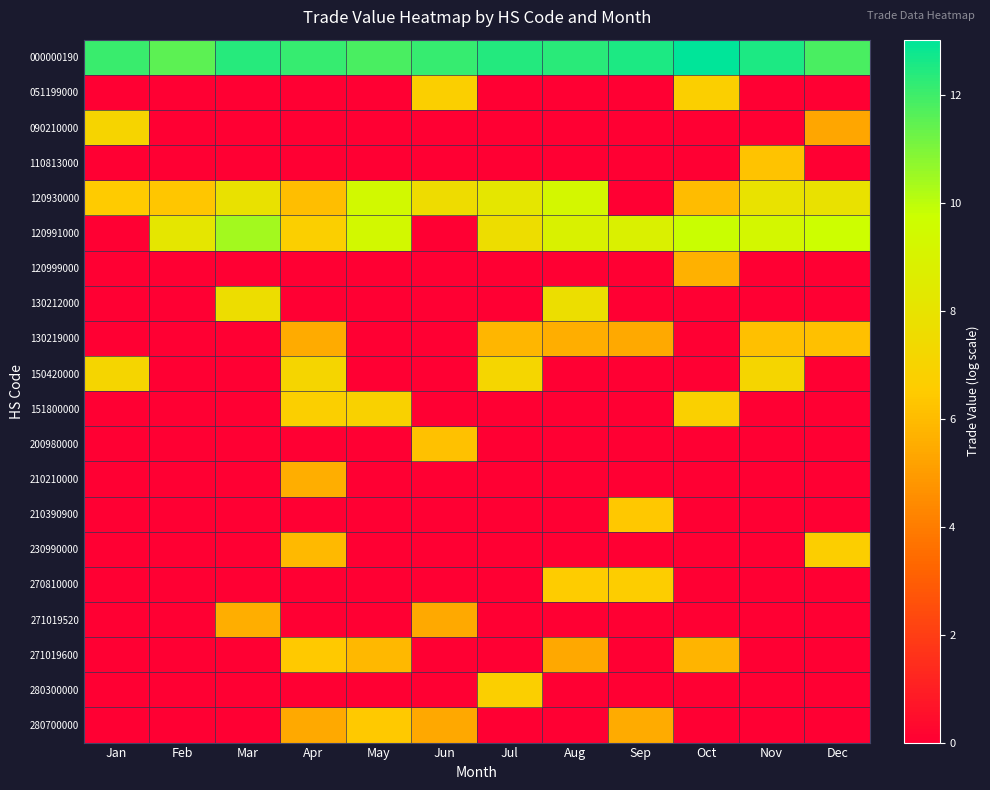

Reading right to left, what are all the values shown in this chart?

000000190: Dec=11.8	Nov=12.5	Oct=13.0	Sep=12.5	Aug=12.3	Jul=12.4	Jun=12.1	May=11.8	Apr=12.1	Mar=12.4	Feb=11.5	Jan=12.1
051199000: Dec=0.0	Nov=0.0	Oct=6.7	Sep=0.0	Aug=0.0	Jul=0.0	Jun=6.8	May=0.0	Apr=0.0	Mar=0.0	Feb=0.0	Jan=0.0
090210000: Dec=5.3	Nov=0.0	Oct=0.0	Sep=0.0	Aug=0.0	Jul=0.0	Jun=0.0	May=0.0	Apr=0.0	Mar=0.0	Feb=0.0	Jan=7.0
110813000: Dec=0.0	Nov=6.2	Oct=0.0	Sep=0.0	Aug=0.0	Jul=0.0	Jun=0.0	May=0.0	Apr=0.0	Mar=0.0	Feb=0.0	Jan=0.0
120930000: Dec=7.9	Nov=7.9	Oct=6.0	Sep=0.0	Aug=9.3	Jul=8.2	Jun=7.5	May=9.4	Apr=6.1	Mar=7.8	Feb=6.3	Jan=6.5
120991000: Dec=9.7	Nov=9.3	Oct=9.8	Sep=8.8	Aug=8.9	Jul=7.6	Jun=0.0	May=9.3	Apr=6.7	Mar=10.4	Feb=8.2	Jan=0.0
120999000: Dec=0.0	Nov=0.0	Oct=5.7	Sep=0.0	Aug=0.0	Jul=0.0	Jun=0.0	May=0.0	Apr=0.0	Mar=0.0	Feb=0.0	Jan=0.0
130212000: Dec=0.0	Nov=0.0	Oct=0.0	Sep=0.0	Aug=7.7	Jul=0.0	Jun=0.0	May=0.0	Apr=0.0	Mar=7.6	Feb=0.0	Jan=0.0
130219000: Dec=6.1	Nov=6.1	Oct=0.0	Sep=5.4	Aug=5.6	Jul=5.8	Jun=0.0	May=0.0	Apr=5.5	Mar=0.0	Feb=0.0	Jan=0.0
150420000: Dec=0.0	Nov=7.1	Oct=0.0	Sep=0.0	Aug=0.0	Jul=7.1	Jun=0.0	May=0.0	Apr=7.1	Mar=0.0	Feb=0.0	Jan=7.1
151800000: Dec=0.0	Nov=0.0	Oct=6.8	Sep=0.0	Aug=0.0	Jul=0.0	Jun=0.0	May=6.8	Apr=6.7	Mar=0.0	Feb=0.0	Jan=0.0
200980000: Dec=0.0	Nov=0.0	Oct=0.0	Sep=0.0	Aug=0.0	Jul=0.0	Jun=6.2	May=0.0	Apr=0.0	Mar=0.0	Feb=0.0	Jan=0.0
210210000: Dec=0.0	Nov=0.0	Oct=0.0	Sep=0.0	Aug=0.0	Jul=0.0	Jun=0.0	May=0.0	Apr=5.5	Mar=0.0	Feb=0.0	Jan=0.0
210390900: Dec=0.0	Nov=0.0	Oct=0.0	Sep=6.4	Aug=0.0	Jul=0.0	Jun=0.0	May=0.0	Apr=0.0	Mar=0.0	Feb=0.0	Jan=0.0
230990000: Dec=6.7	Nov=0.0	Oct=0.0	Sep=0.0	Aug=0.0	Jul=0.0	Jun=0.0	May=0.0	Apr=5.9	Mar=0.0	Feb=0.0	Jan=0.0
270810000: Dec=0.0	Nov=0.0	Oct=0.0	Sep=6.6	Aug=6.5	Jul=0.0	Jun=0.0	May=0.0	Apr=0.0	Mar=0.0	Feb=0.0	Jan=0.0
271019520: Dec=0.0	Nov=0.0	Oct=0.0	Sep=0.0	Aug=0.0	Jul=0.0	Jun=5.4	May=0.0	Apr=0.0	Mar=5.6	Feb=0.0	Jan=0.0
271019600: Dec=0.0	Nov=0.0	Oct=5.8	Sep=0.0	Aug=5.4	Jul=0.0	Jun=0.0	May=5.9	Apr=6.4	Mar=0.0	Feb=0.0	Jan=0.0
280300000: Dec=0.0	Nov=0.0	Oct=0.0	Sep=0.0	Aug=0.0	Jul=6.7	Jun=0.0	May=0.0	Apr=0.0	Mar=0.0	Feb=0.0	Jan=0.0
280700000: Dec=0.0	Nov=0.0	Oct=0.0	Sep=5.5	Aug=0.0	Jul=0.0	Jun=5.3	May=6.4	Apr=5.4	Mar=0.0	Feb=0.0	Jan=0.0